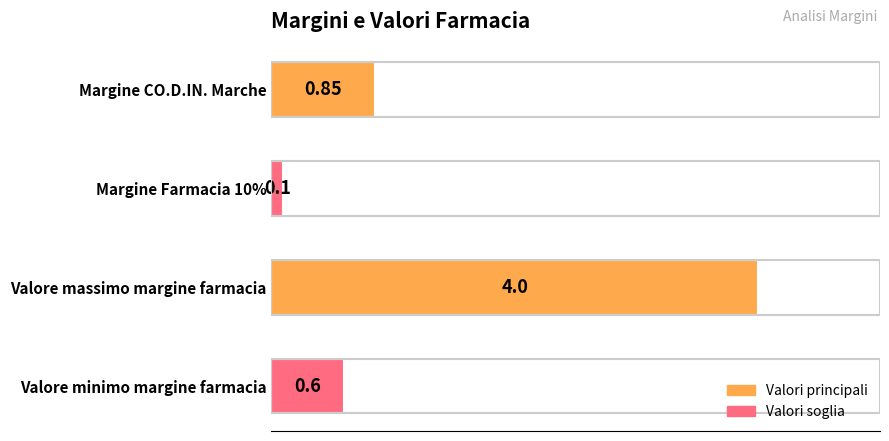

Which has a higher value, Margine Farmacia 10% or Valore minimo margine farmacia?

Valore minimo margine farmacia